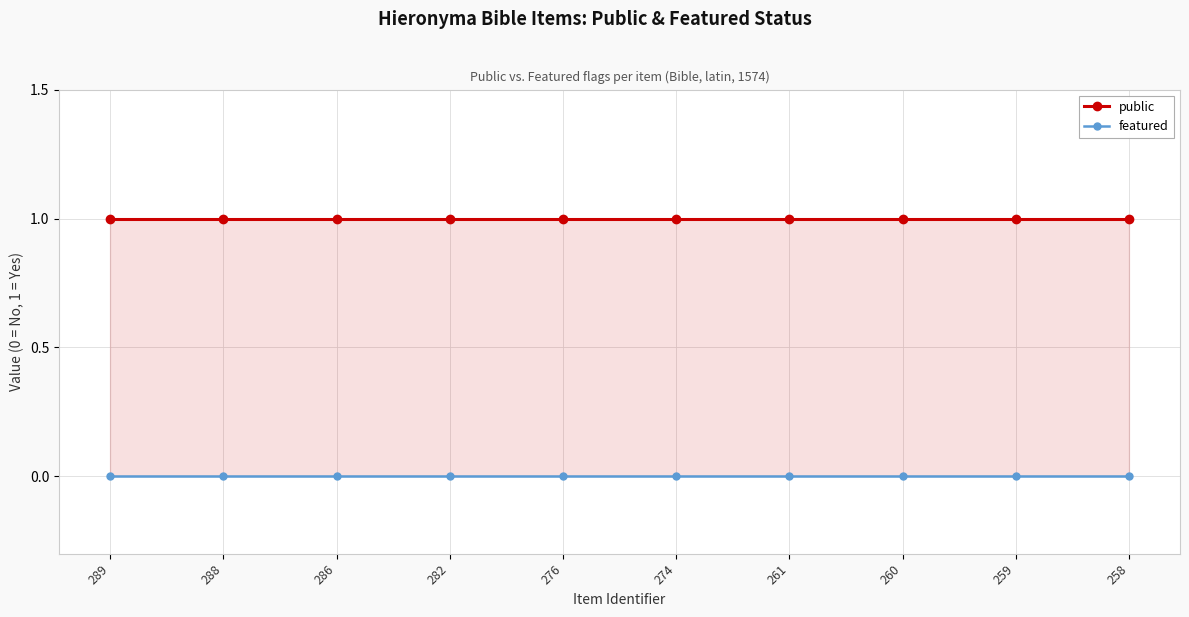

Reading left to right, list all the values displayed in this chart.

public: 289=1	288=1	286=1	282=1	276=1	274=1	261=1	260=1	259=1	258=1
featured: 289=0	288=0	286=0	282=0	276=0	274=0	261=0	260=0	259=0	258=0